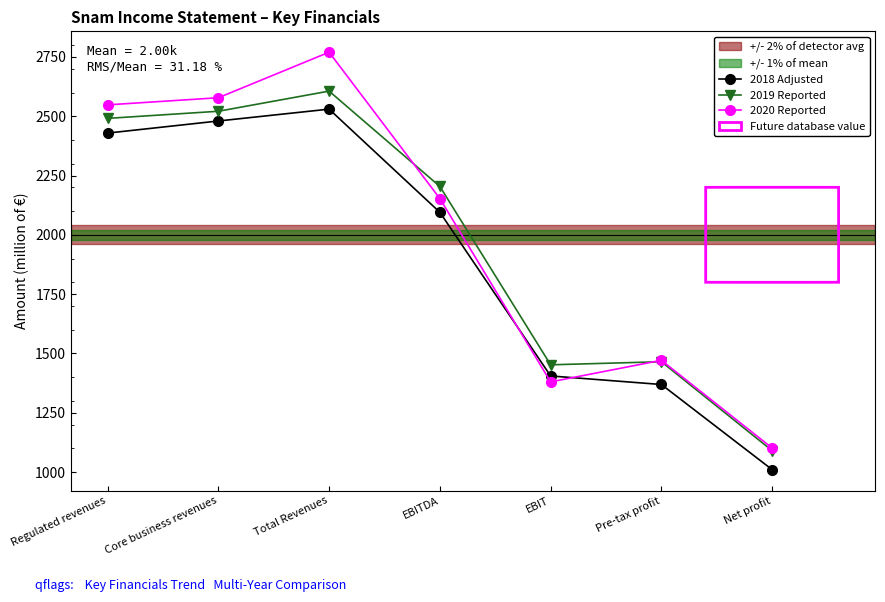

What is the difference between the 2020 Reported values at Total Revenues and Pre-tax profit?

1299